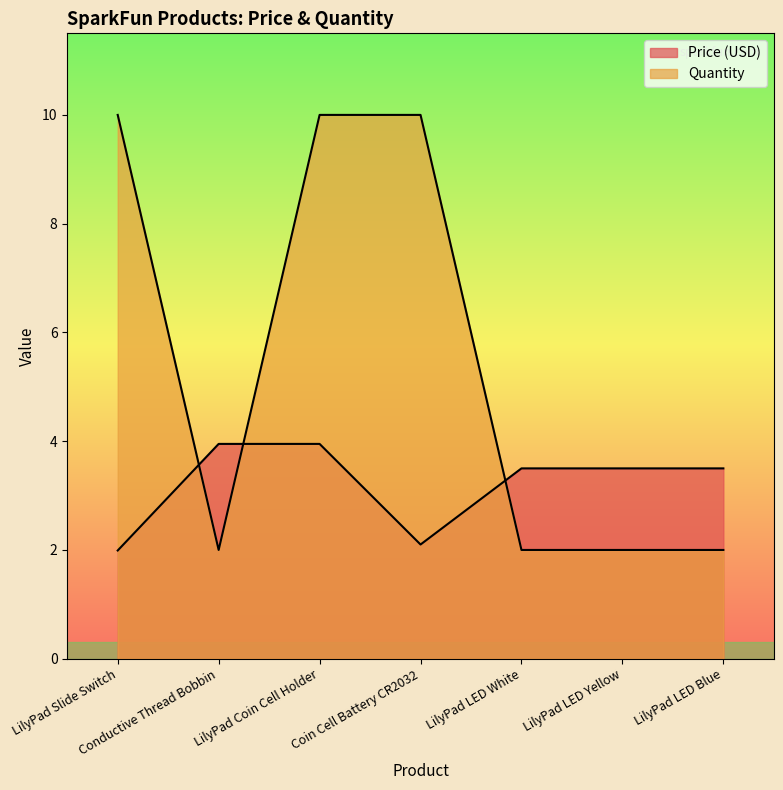

Reading right to left, list all the values displayed in this chart.

Price (USD): LilyPad LED Blue=3.5	LilyPad LED Yellow=3.5	LilyPad LED White=3.5	Coin Cell Battery CR2032=2.1	LilyPad Coin Cell Holder=4.0	Conductive Thread Bobbin=4.0	LilyPad Slide Switch=2.0
Quantity: LilyPad LED Blue=2.0	LilyPad LED Yellow=2.0	LilyPad LED White=2.0	Coin Cell Battery CR2032=10.0	LilyPad Coin Cell Holder=10.0	Conductive Thread Bobbin=2.0	LilyPad Slide Switch=10.0